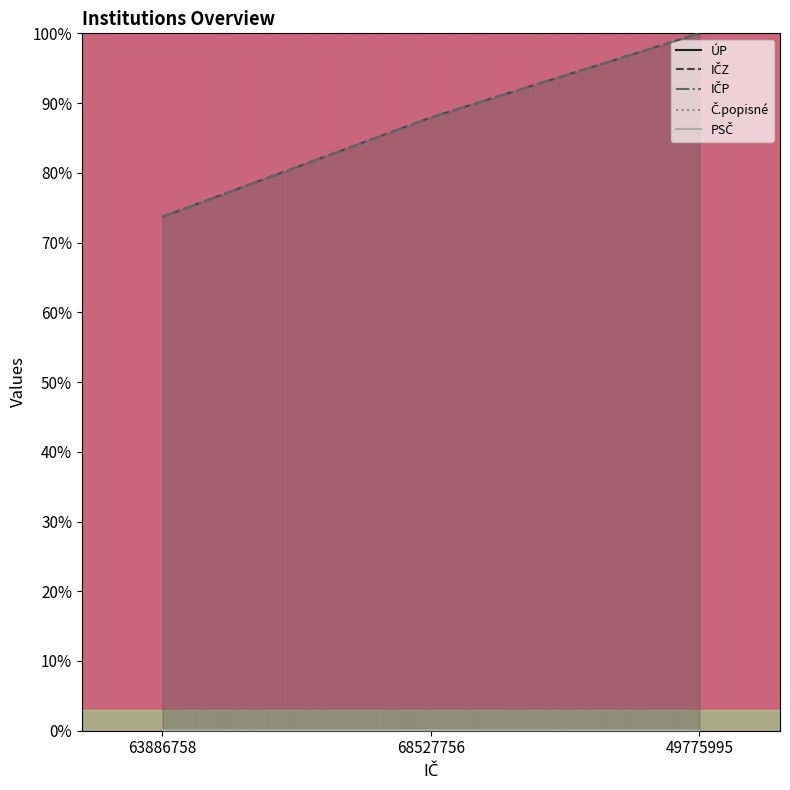

Count the number of data series in this chart.

5